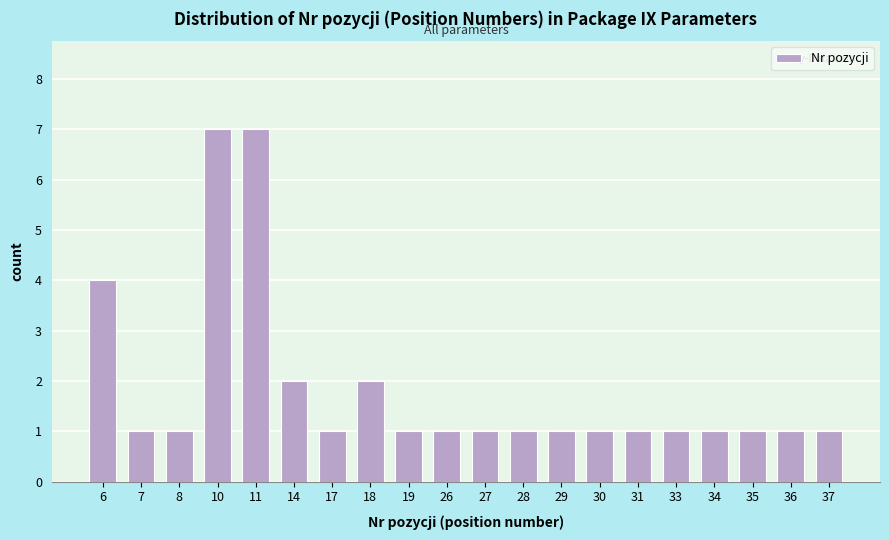

Reading left to right, transcribe all the data shown in this chart.

6=4	7=1	8=1	10=7	11=7	14=2	17=1	18=2	19=1	26=1	27=1	28=1	29=1	30=1	31=1	33=1	34=1	35=1	36=1	37=1